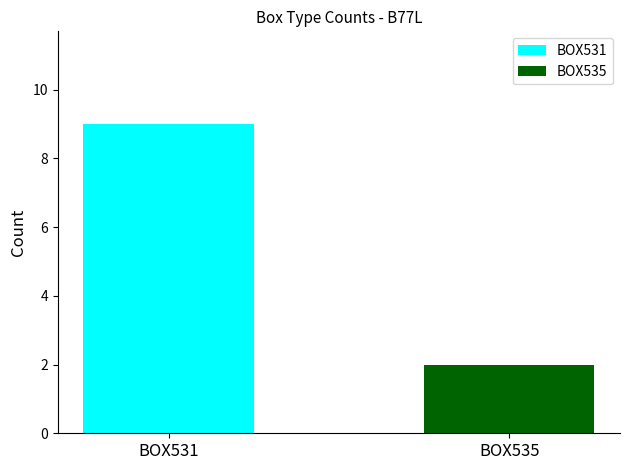

Does the chart contain any negative values?

No